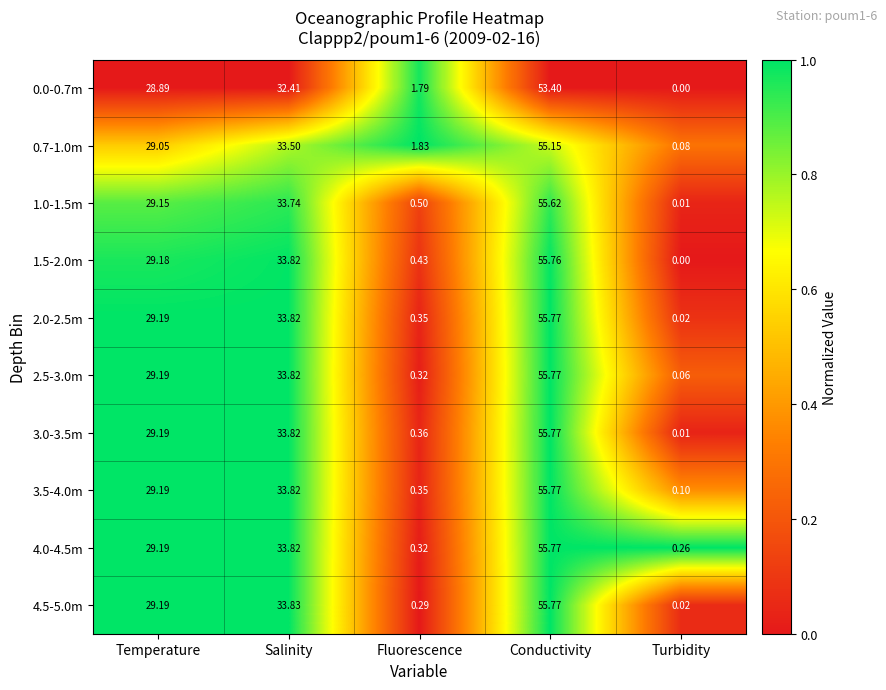

At which label does 0.0-0.7m reach its peak?

Conductivity